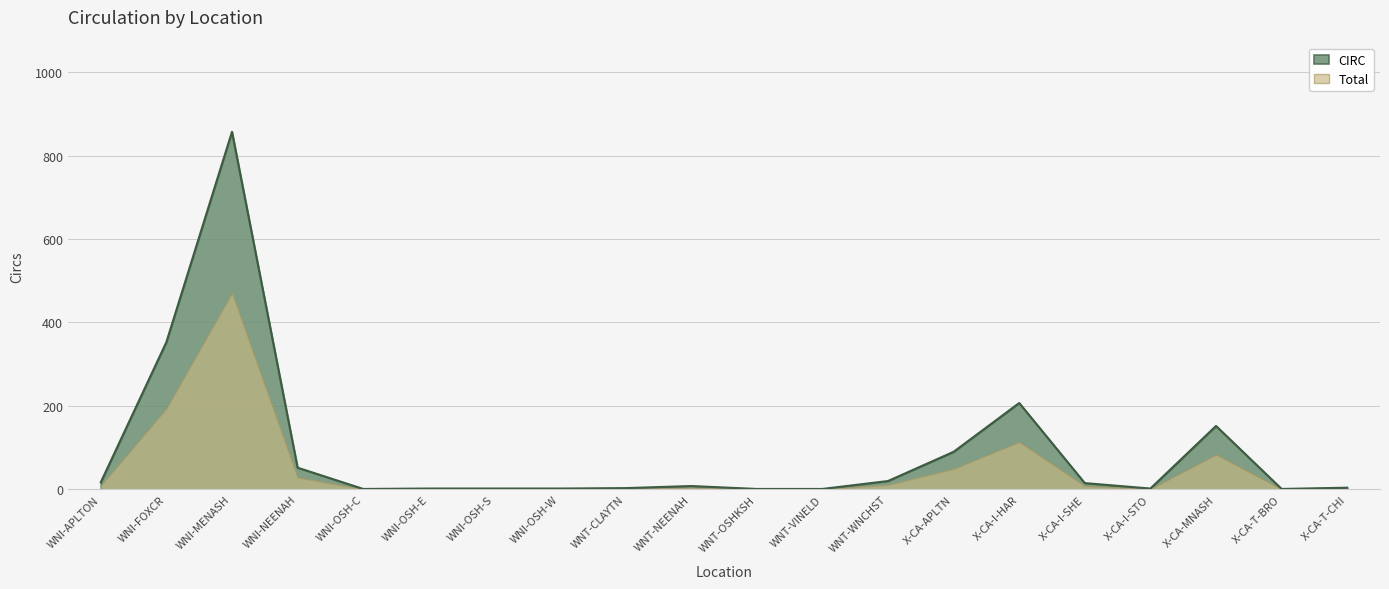

What is the ratio of the value at WNI-OSH-S to the value at X-CA-I-SHE?

0.1